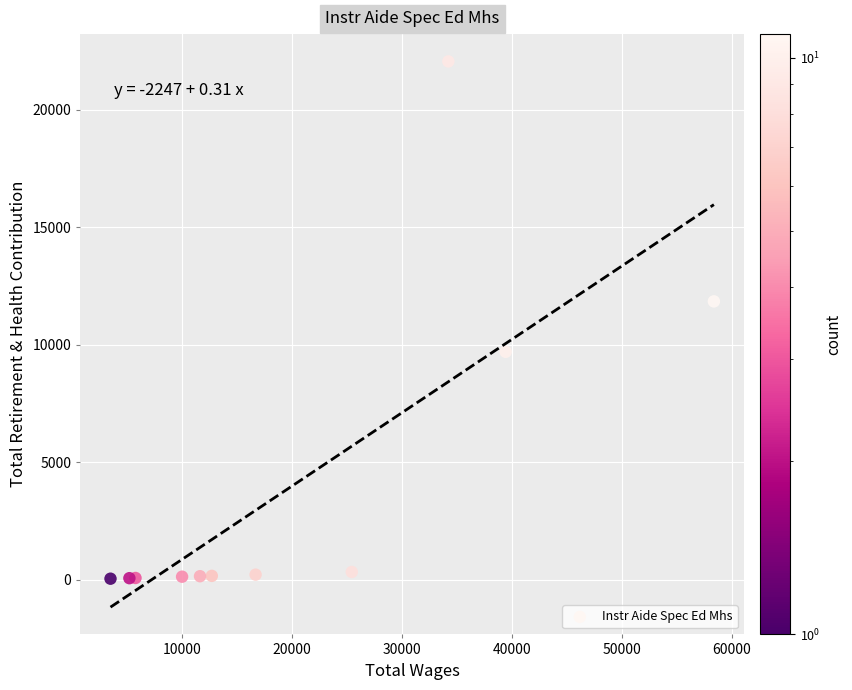

What Y value in the scatter plot is closest to 11050?

11844